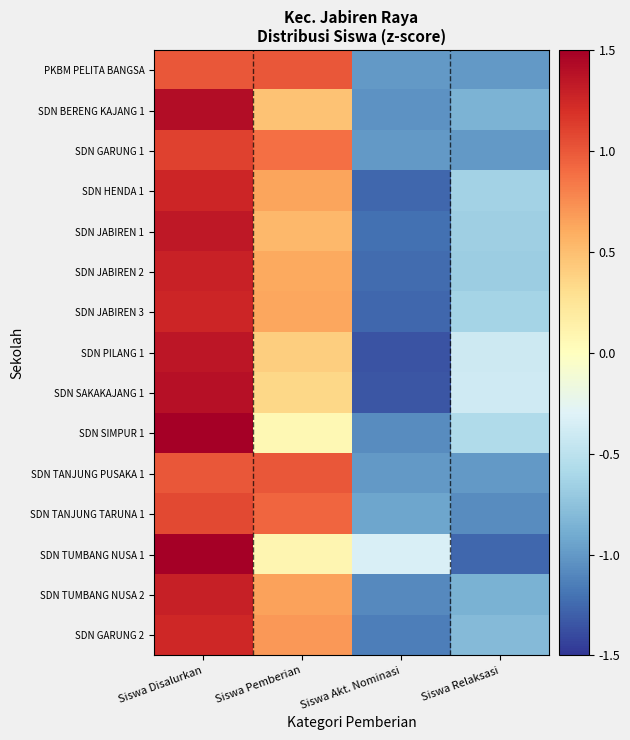

What is the difference between the highest and lowest values at Siswa Relaksasi?

0.9